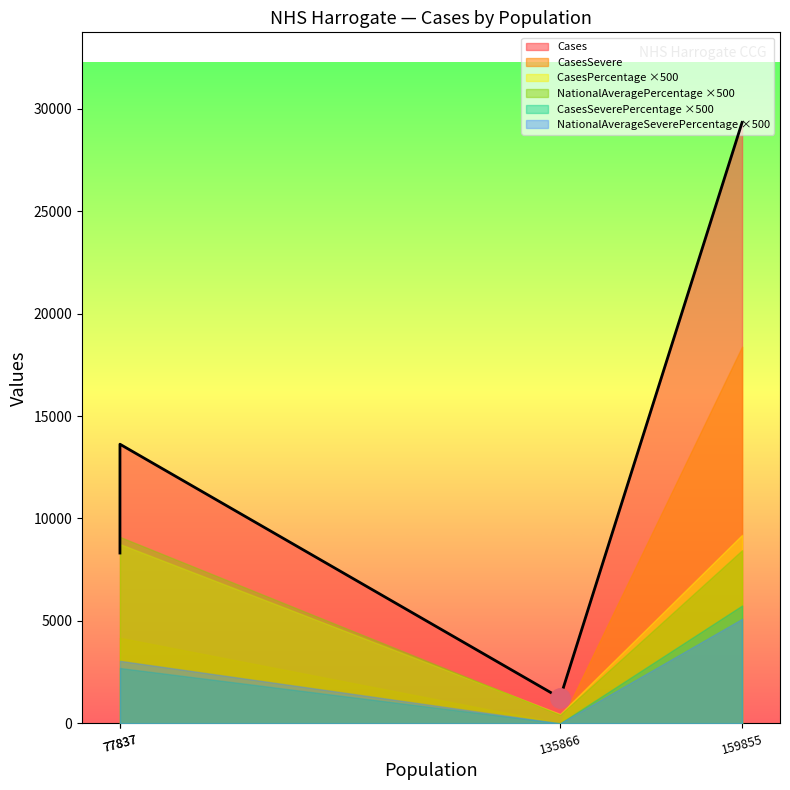

What are all the series names shown in the legend?

Cases, CasesPercentage, CasesSevere, CasesSeverePercentage, NationalAveragePercentage, NationalAverageSeverePercentage